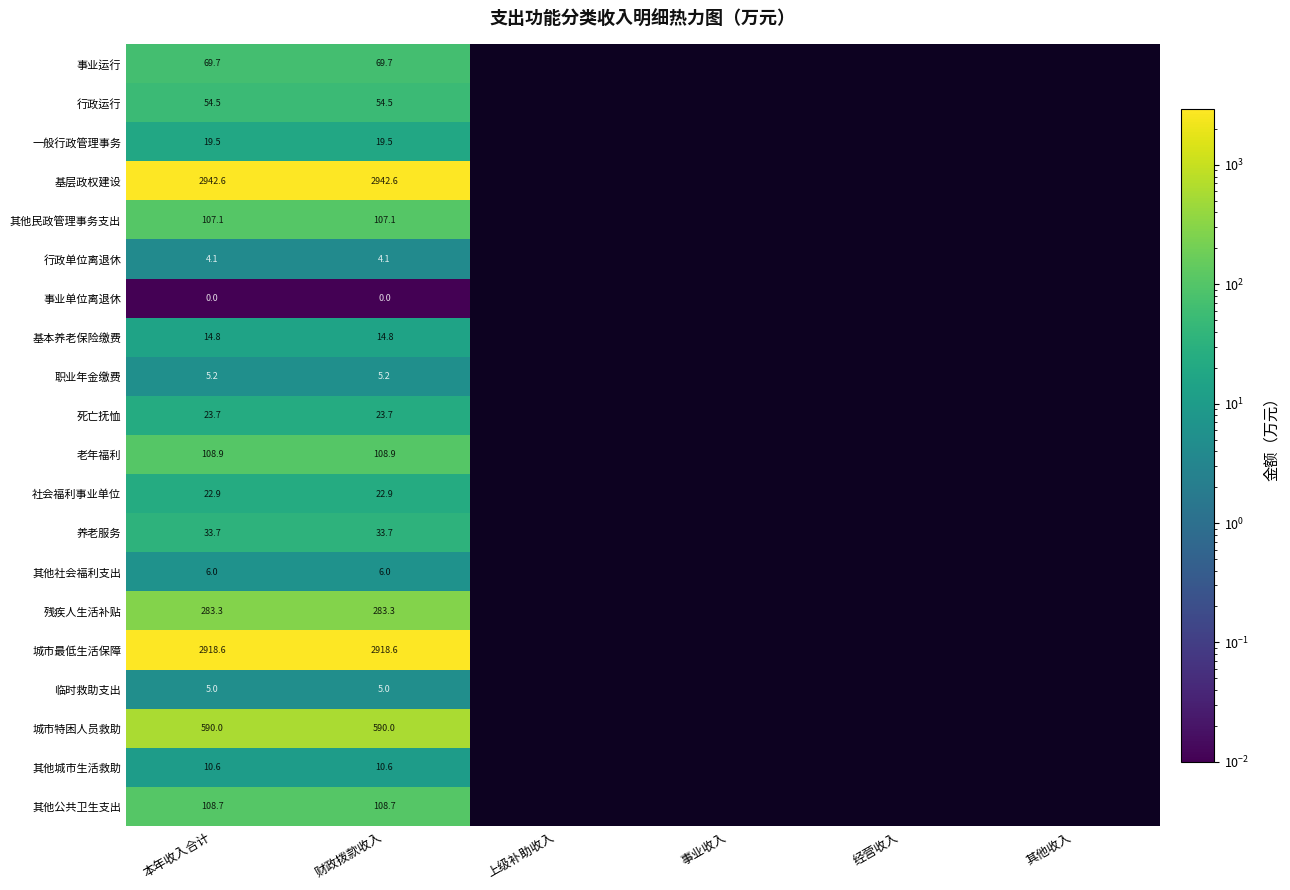

At 财政拨款收入, list the series in order from largest to smallest.

基层政权建设, 城市最低生活保障, 城市特困人员救助, 残疾人生活补贴, 老年福利, 其他公共卫生支出, 其他民政管理事务支出, 事业运行, 行政运行, 养老服务, 死亡抚恤, 社会福利事业单位, 一般行政管理事务, 基本养老保险缴费, 其他城市生活救助, 其他社会福利支出, 职业年金缴费, 临时救助支出, 行政单位离退休, 事业单位离退休